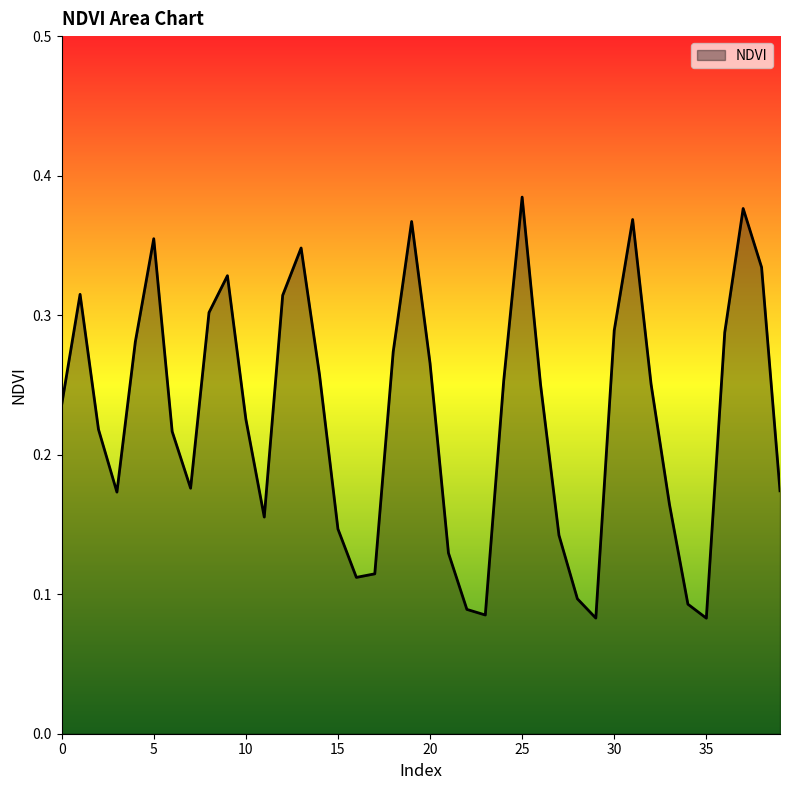

What is the difference between the maximum and second lowest values?

0.3